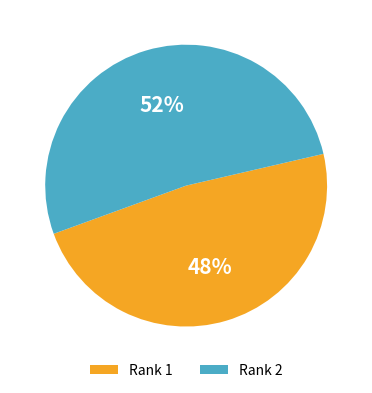

The Rank 2 slice represents 52% of the pie. True or false?

True